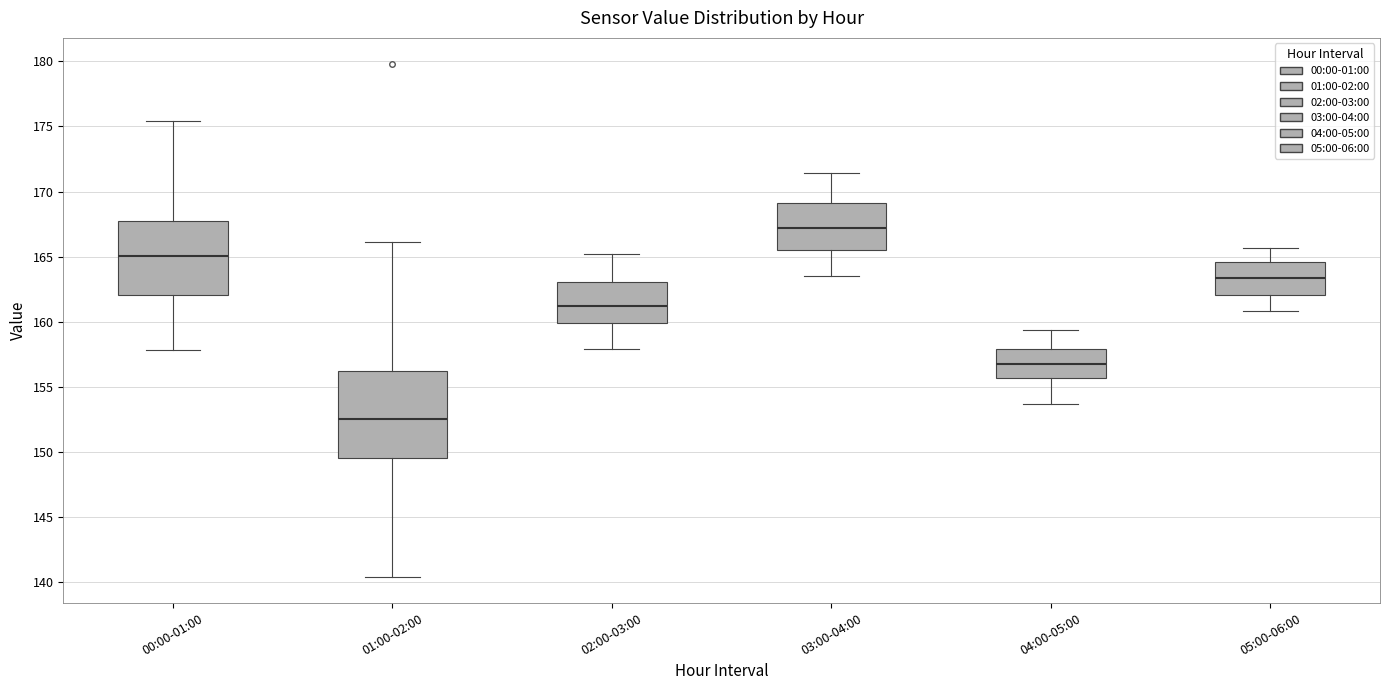

Reading left to right, transcribe this box plot: for each box, give where its median line is, the range the box spans, and where its two whiskers end, as read against the y-axis. The values are not printed on the chart, so give them approximately, as read against the axis.

00:00-01:00: median 165.0, box 162.0 to 167.5, whiskers 158.0 to 175.5
01:00-02:00: median 152.5, box 149.5 to 156.0, whiskers 140.5 to 166.0
02:00-03:00: median 161.0, box 160.0 to 163.0, whiskers 158.0 to 165.0
03:00-04:00: median 167.0, box 165.5 to 169.0, whiskers 163.5 to 171.5
04:00-05:00: median 157.0, box 155.5 to 158.0, whiskers 153.5 to 159.5
05:00-06:00: median 163.5, box 162.0 to 164.5, whiskers 161.0 to 165.5